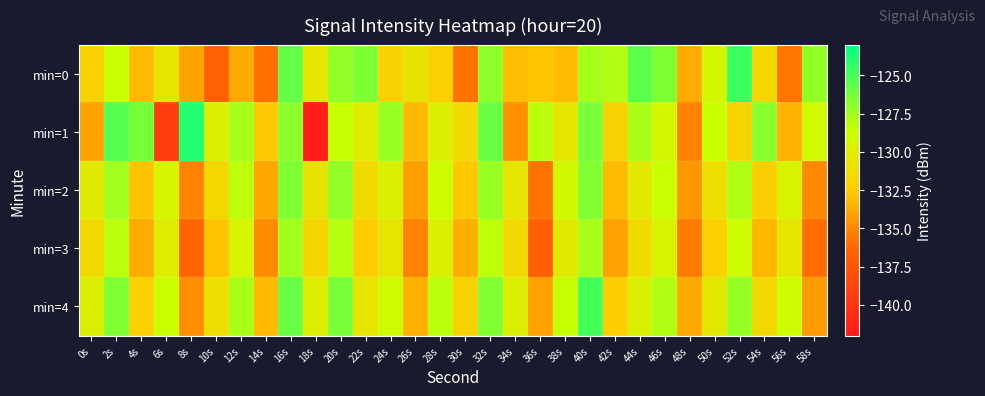

Reading left to right, what are all the values shown in this chart?

min=0: 0s=-132.0	2s=-128.6	4s=-133.1	6s=-130.7	8s=-134.0	10s=-136.7	12s=-133.7	14s=-135.9	16s=-125.7	18s=-130.6	20s=-127.1	22s=-126.5	24s=-132.0	26s=-130.7	28s=-132.3	30s=-135.8	32s=-127.0	34s=-133.0	36s=-132.8	38s=-133.1	40s=-127.6	42s=-127.9	44s=-125.6	46s=-126.6	48s=-133.7	50s=-129.3	52s=-124.7	54s=-131.5	56s=-135.7	58s=-127.1
min=1: 0s=-134.0	2s=-125.4	4s=-126.3	6s=-139.2	8s=-123.9	10s=-129.8	12s=-127.6	14s=-132.6	16s=-126.9	18s=-141.6	20s=-128.5	22s=-130.1	24s=-127.3	26s=-133.2	28s=-129.8	30s=-131.5	32s=-125.9	34s=-134.7	36s=-128.2	38s=-130.6	40s=-126.4	42s=-132.1	44s=-127.8	46s=-129.3	48s=-135.2	50s=-128.7	52s=-131.9	54s=-126.8	56s=-133.4	58s=-129.1
min=2: 0s=-130.2	2s=-127.5	4s=-132.8	6s=-129.4	8s=-135.1	10s=-131.7	12s=-128.3	14s=-133.9	16s=-126.6	18s=-130.8	20s=-127.1	22s=-131.4	24s=-129.7	26s=-134.2	28s=-128.9	30s=-132.6	32s=-127.3	34s=-130.5	36s=-135.8	38s=-129.2	40s=-126.7	42s=-133.1	44s=-130.4	46s=-128.6	48s=-134.5	50s=-131.2	52s=-127.9	54s=-132.3	56s=-129.6	58s=-135.0
min=3: 0s=-131.5	2s=-128.2	4s=-133.7	6s=-130.1	8s=-136.4	10s=-132.8	12s=-129.5	14s=-134.9	16s=-127.6	18s=-131.8	20s=-128.1	22s=-132.4	24s=-130.7	26s=-135.2	28s=-129.9	30s=-133.6	32s=-128.3	34s=-131.5	36s=-136.8	38s=-130.2	40s=-127.7	42s=-134.1	44s=-131.4	46s=-129.6	48s=-135.5	50s=-132.2	52s=-128.9	54s=-133.3	56s=-130.6	58s=-136.0
min=4: 0s=-129.8	2s=-126.5	4s=-132.1	6s=-128.7	8s=-134.8	10s=-131.2	12s=-127.8	14s=-133.2	16s=-125.9	18s=-130.1	20s=-126.4	22s=-130.7	24s=-129.0	26s=-133.5	28s=-128.2	30s=-132.0	32s=-126.6	34s=-129.8	36s=-134.1	38s=-128.5	40s=-125.0	42s=-132.4	44s=-129.7	46s=-127.9	48s=-133.8	50s=-130.5	52s=-127.2	54s=-131.6	56s=-128.9	58s=-134.3